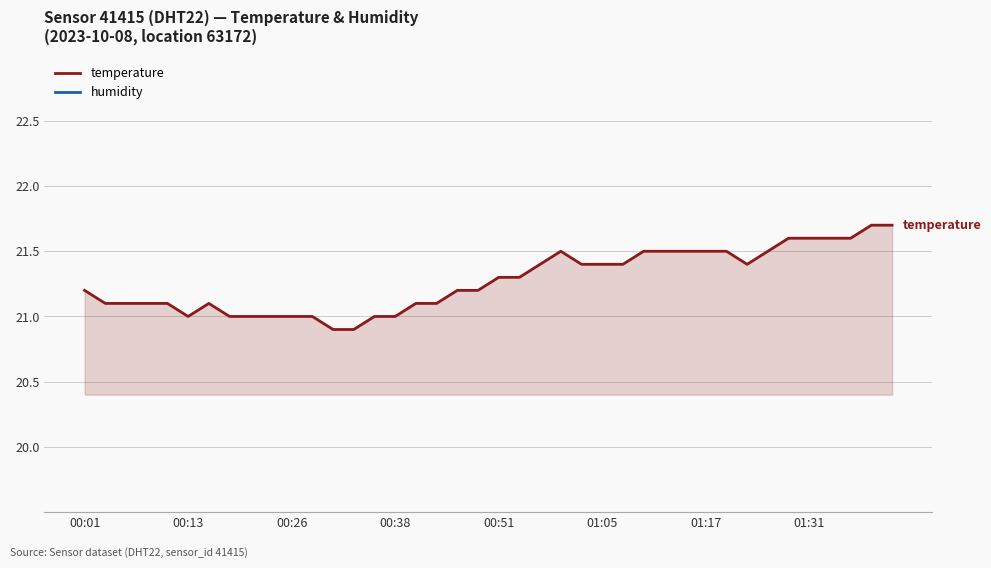

Reading left to right, extract all data points from this chart.

temperature: 21.2	21.1	21.1	21.1	21.1	21.0	21.1	21.0	21.0	21.0	21.0	21.0	20.9	20.9	21.0	21.0	21.1	21.1	21.2	21.2	21.3	21.3	21.4	21.5	21.4	21.4	21.4	21.5	21.5	21.5	21.5	21.5	21.4	21.5	21.6	21.6	21.6	21.6	21.7	21.7
humidity: 0.4	0.4	0.4	0.5	0.5	0.4	0.5	0.5	0.5	0.5	0.5	0.5	0.5	0.5	0.5	0.5	0.5	0.5	0.5	0.5	0.5	0.4	0.4	0.5	0.4	0.4	0.4	0.4	0.4	0.4	0.4	0.4	0.4	0.4	0.3	0.4	0.3	0.3	0.3	0.3